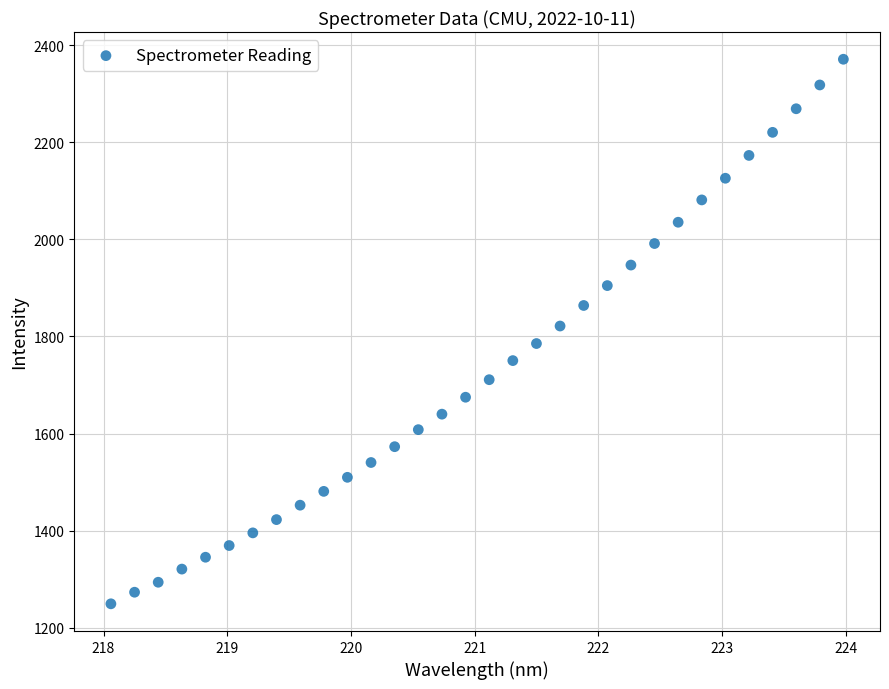

What is the range of X values (max minus min)?

5.9